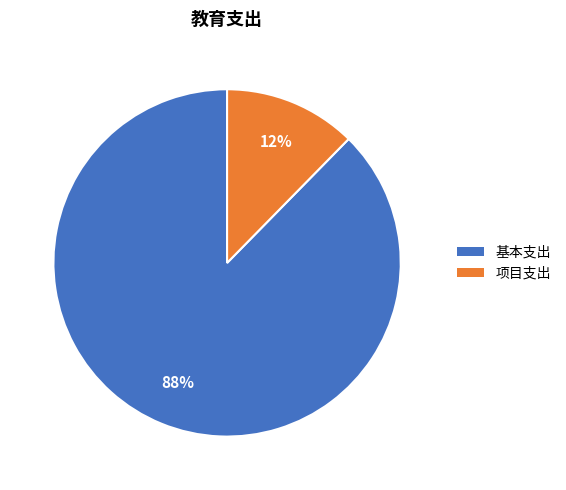

Is the sum of 基本支出 and 项目支出 greater than half?

Yes